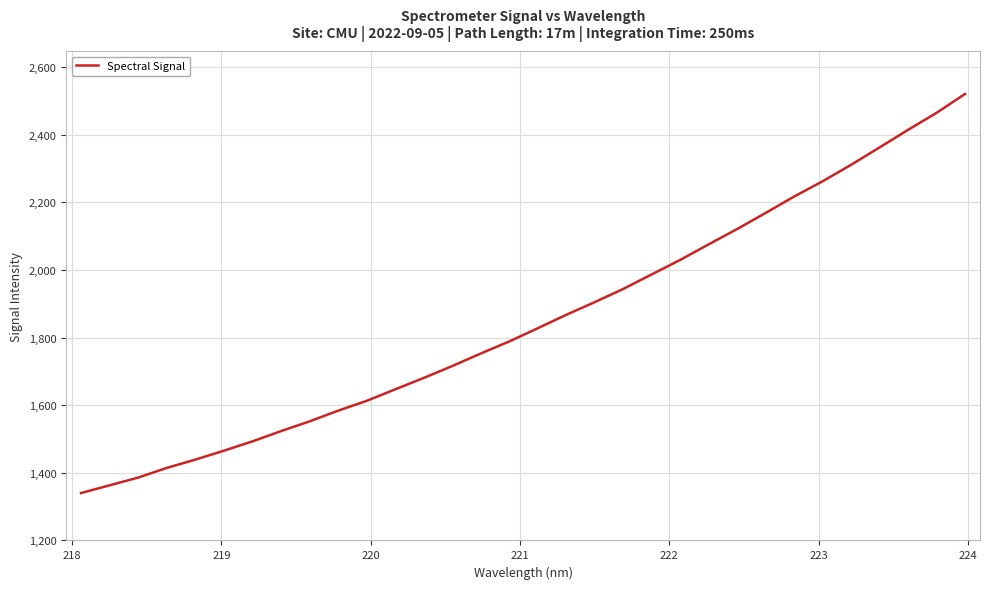

What is the greatest value displayed?

2520.8